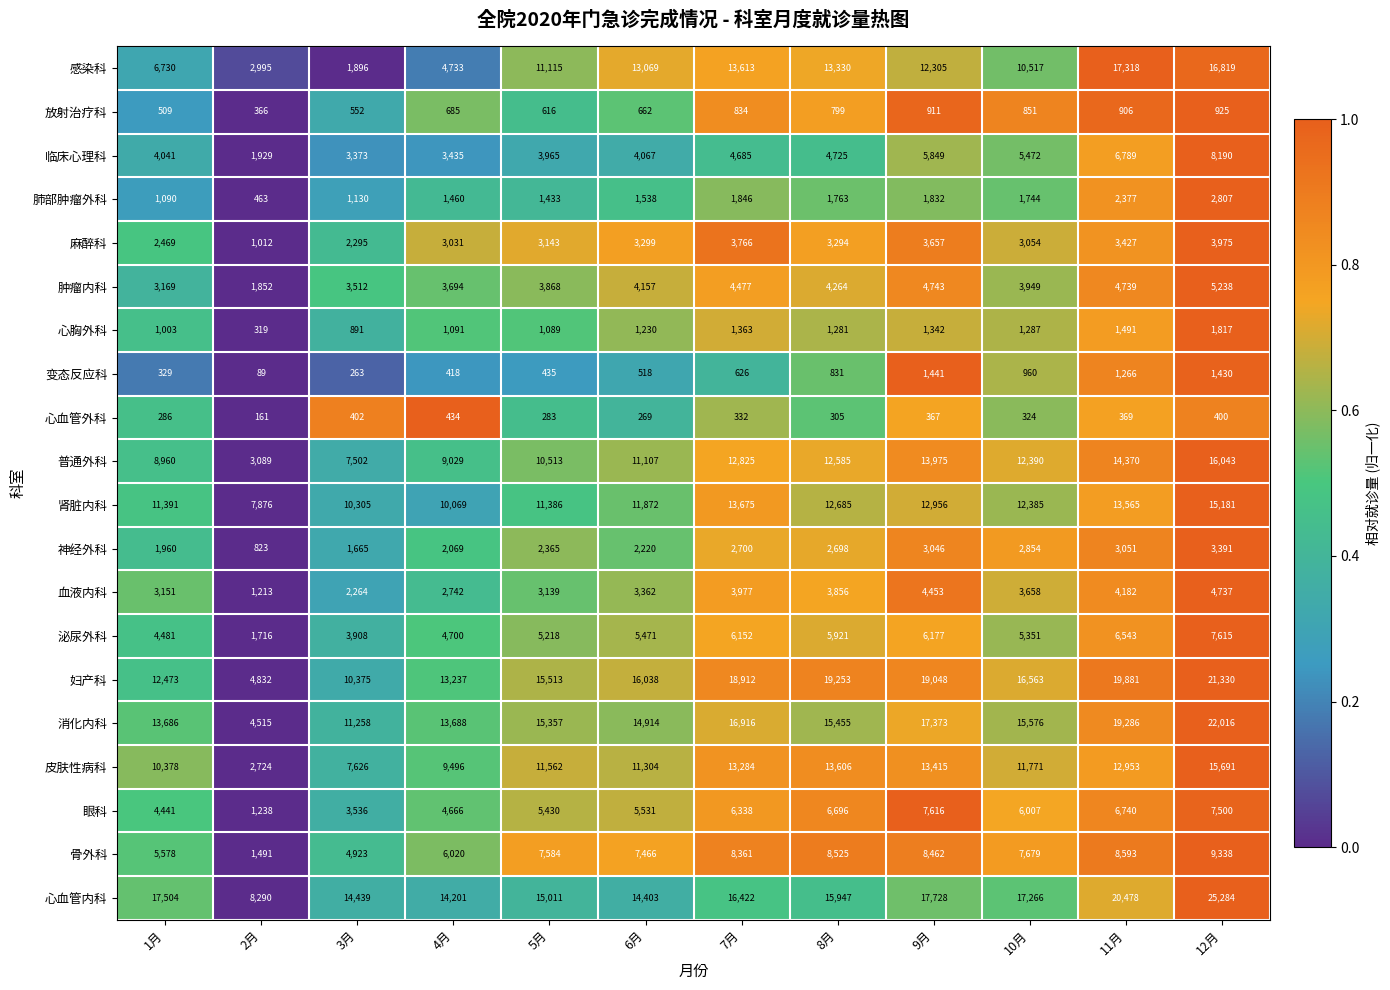

What is the highest value of the 血液内科 series?

4737